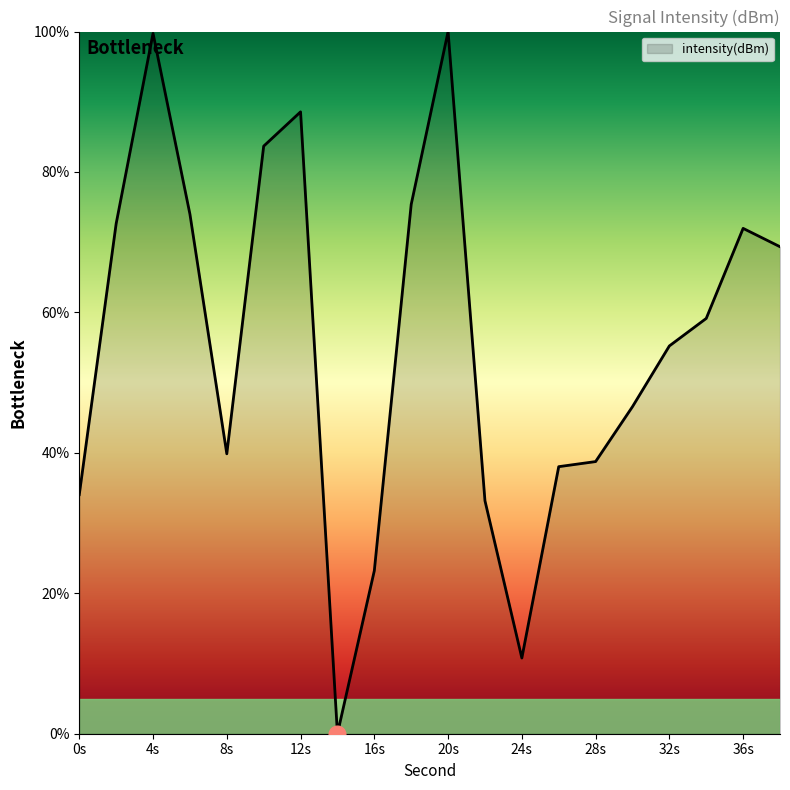

What is the difference between the maximum and minimum values?

100.0